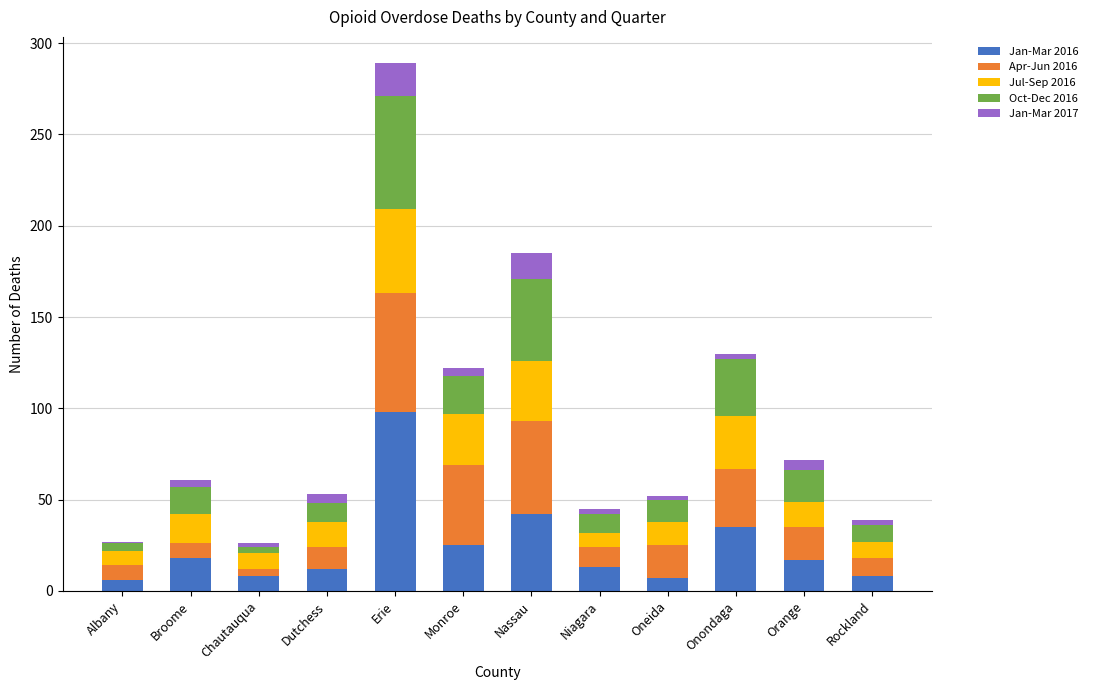

At which label does Jan-Mar 2016 first exceed 17?

Broome